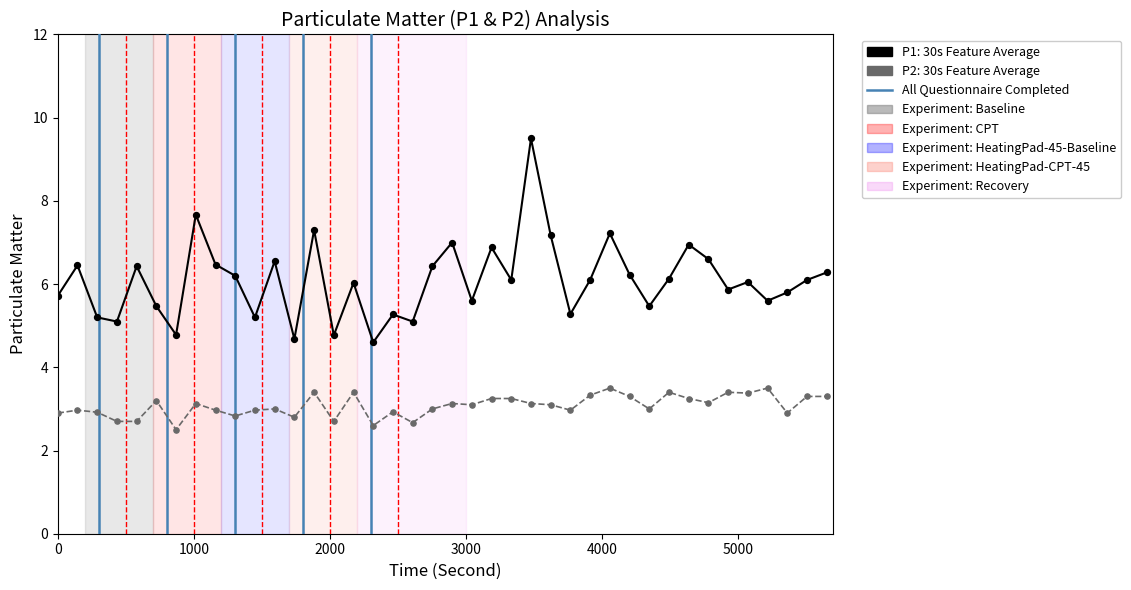

Across all data points, what is the range of X values (max minus min)?

5655.0